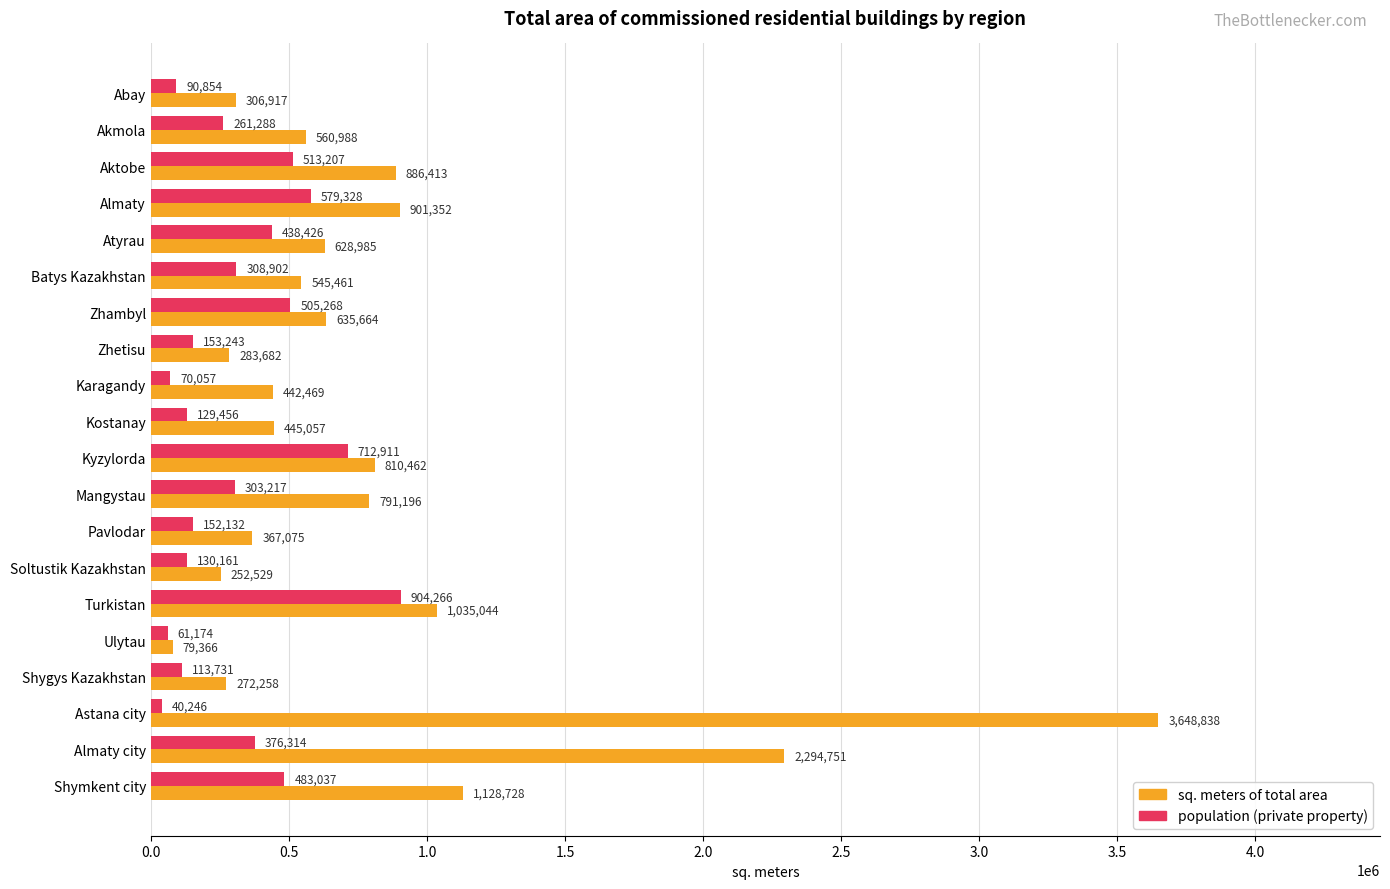

What is the minimum value for population (private property)?

40246